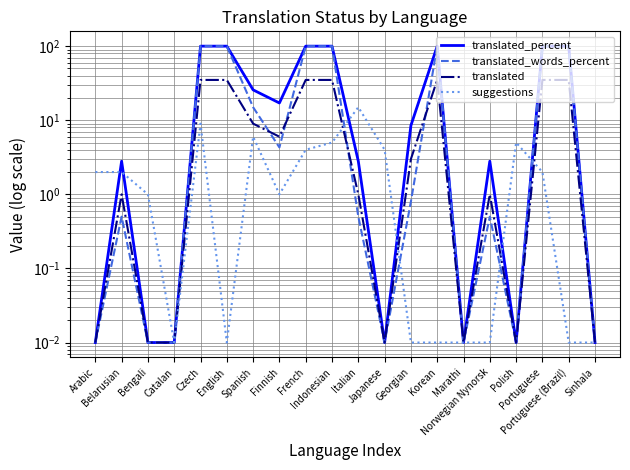

Which label corresponds to the smallest value in the chart?

Arabic